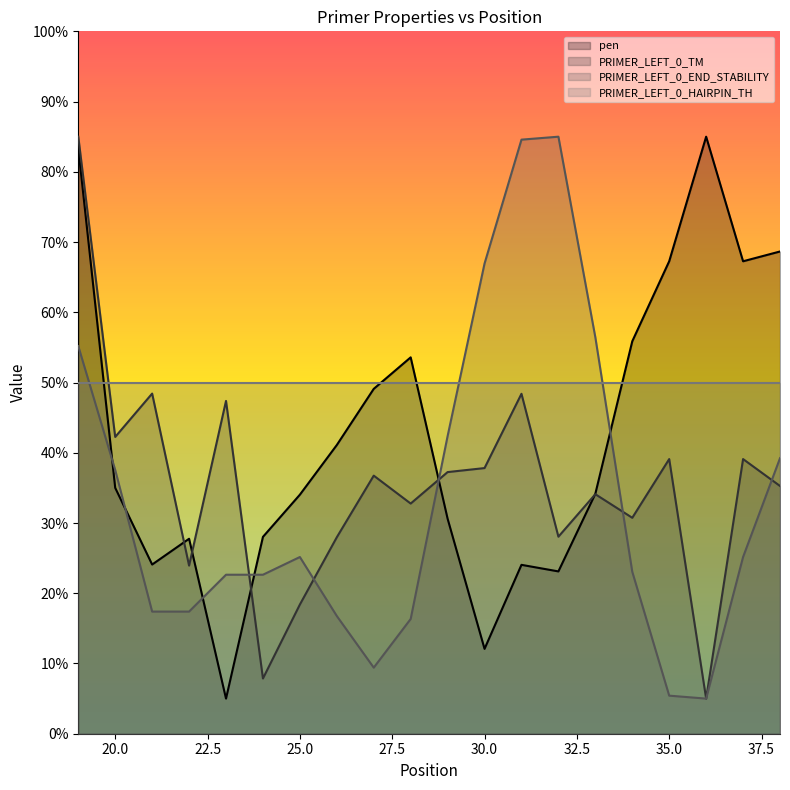

At which category does PRIMER_LEFT_0_TM reach its first local peak?

21